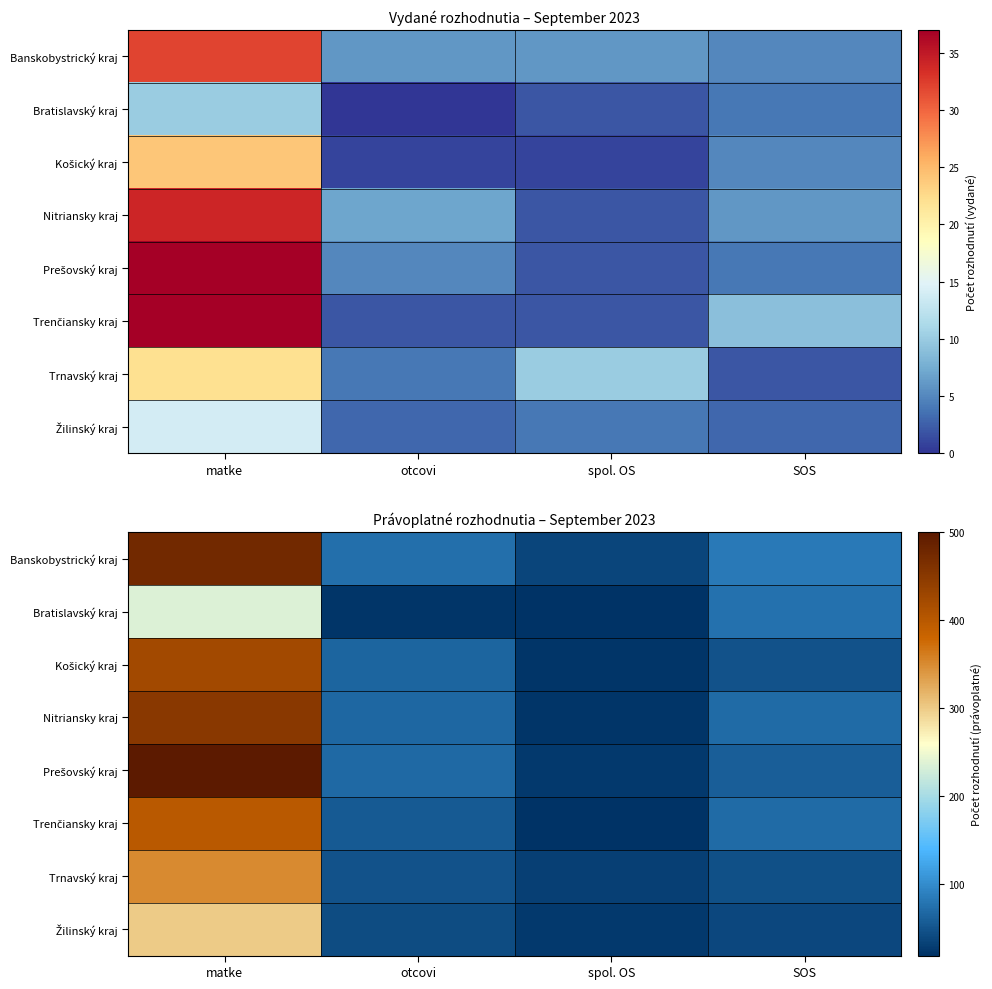

At how many categories does at least one series exceed 461?

1